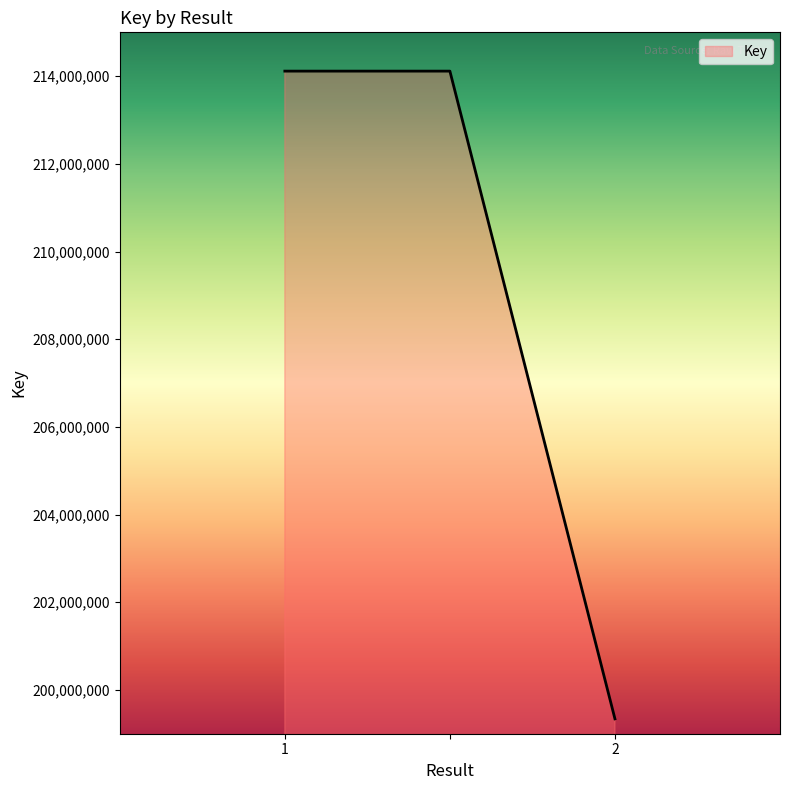

What is the sum of all values?

627569731